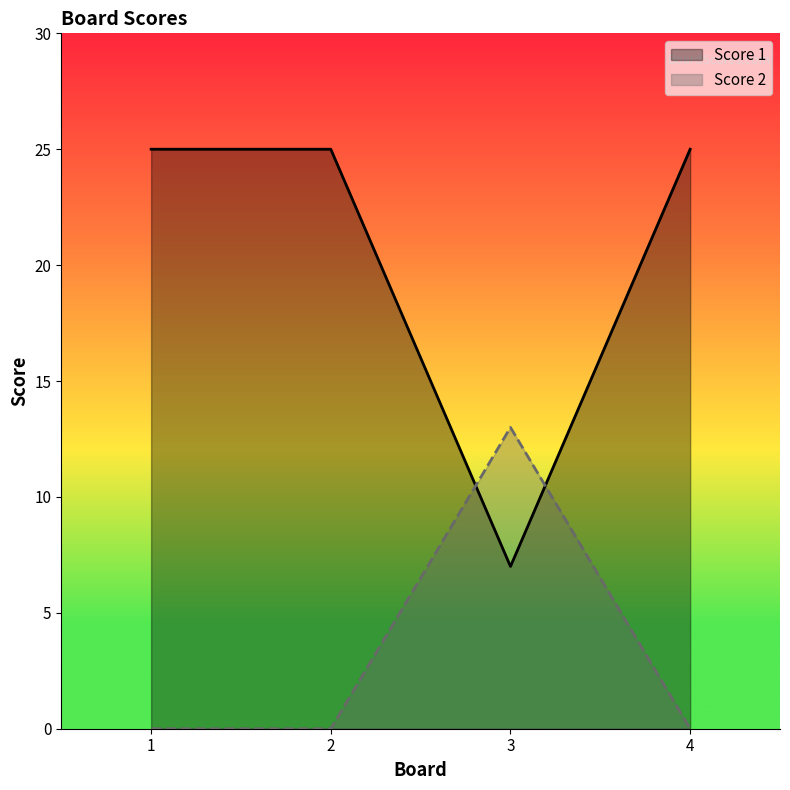

After their last crossing, which series has the higher values: Score 1 or Score 2?

Score 1